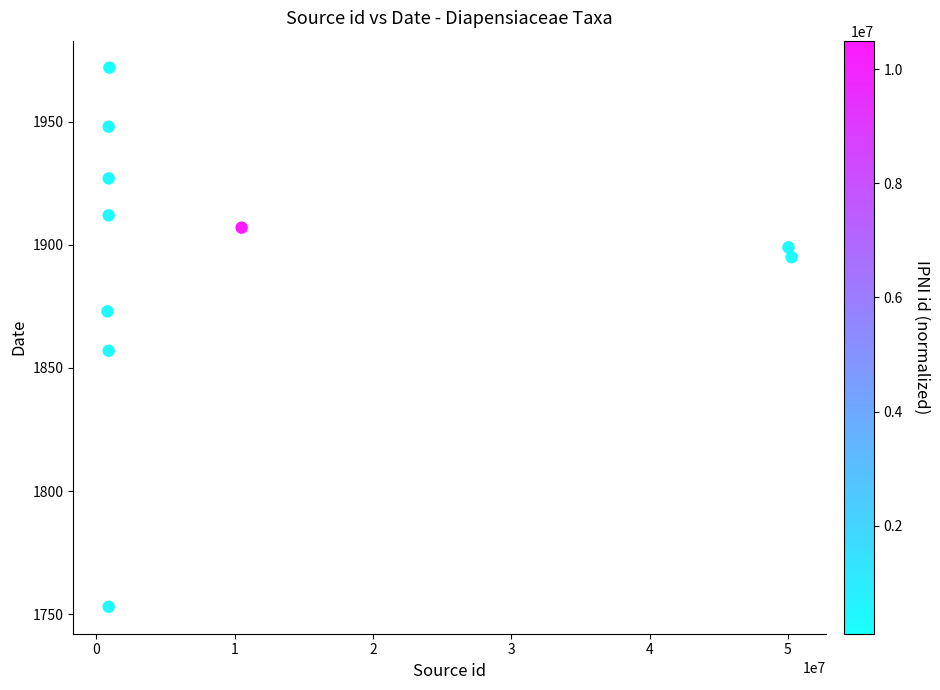

What Y value in the scatter plot is closest to 1862?

1857